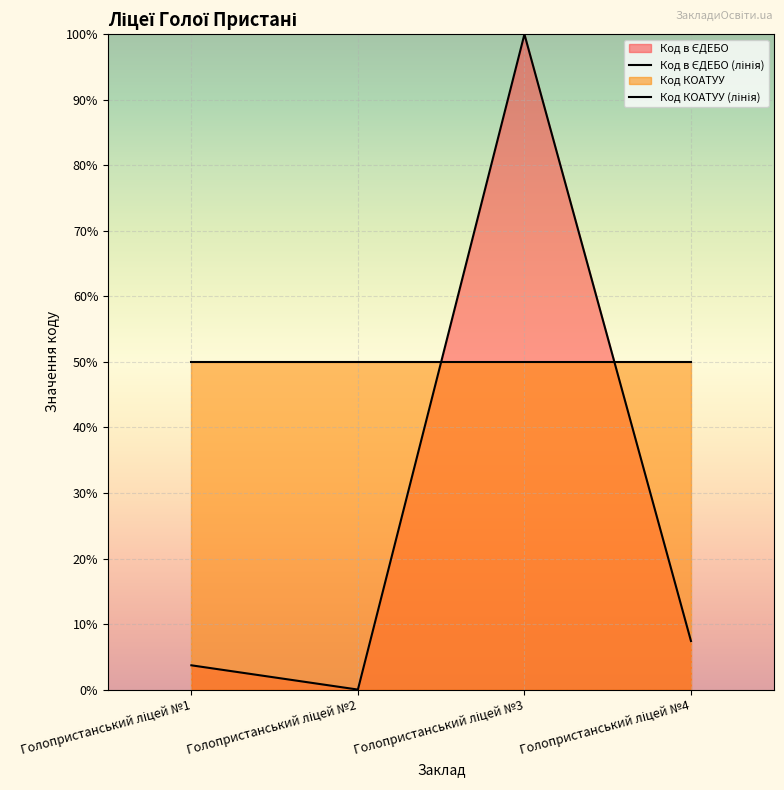

Which series ends up on top after the final intersection of Код в ЄДЕБО (лінія) and Код КОАТУУ (лінія)?

Код КОАТУУ (лінія)